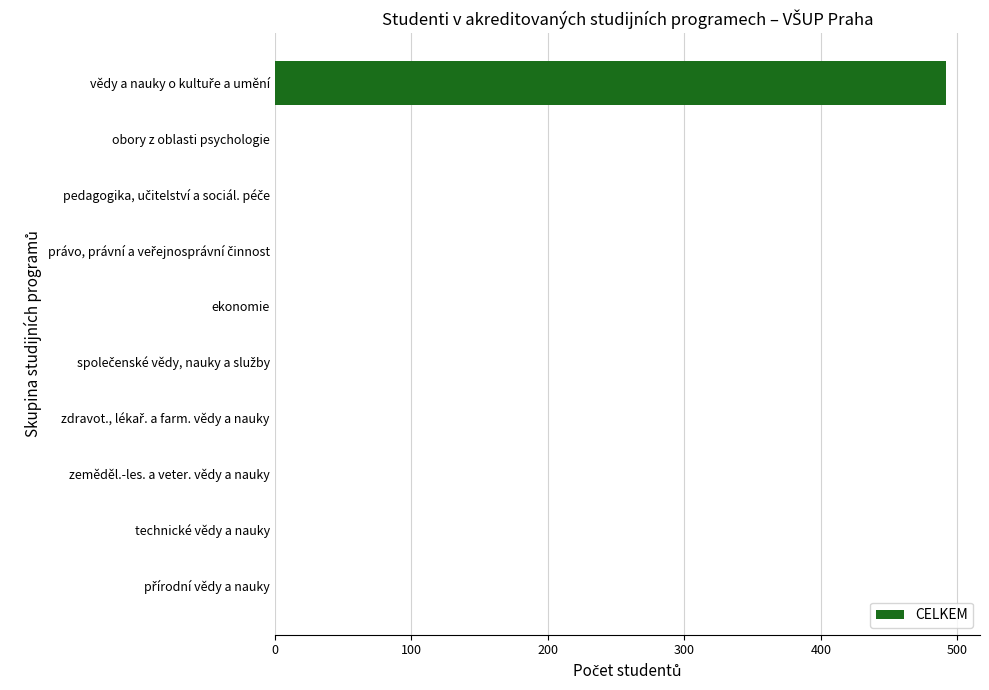

What is the greatest value displayed?

492